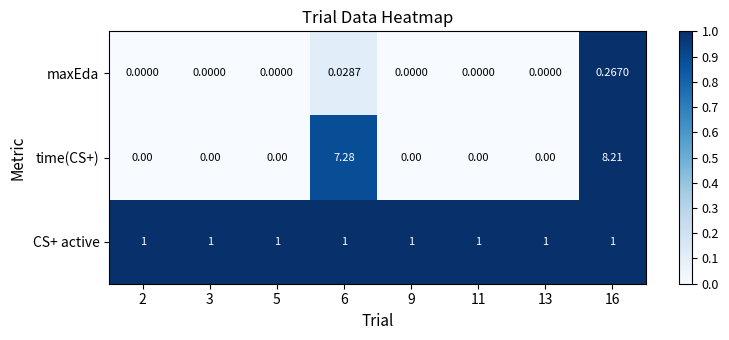

Which series has the widest spread of values?

time(CS+)